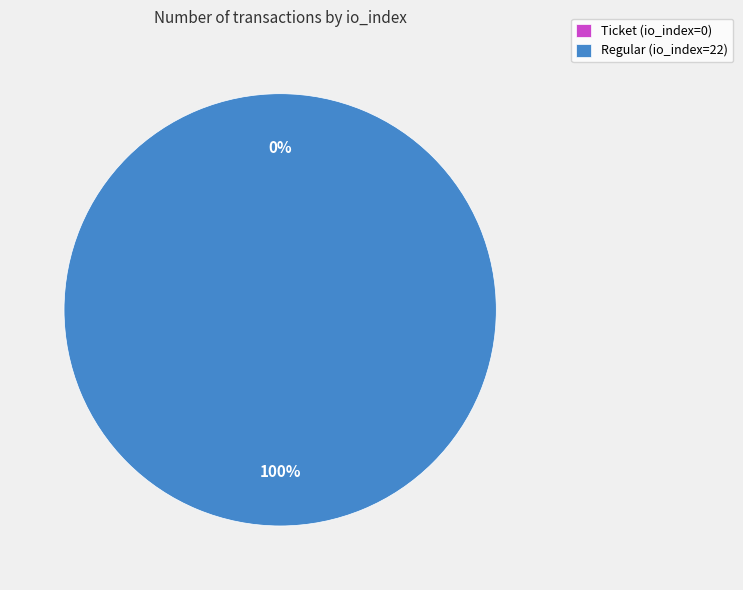

True or false: Ticket (io_index=0) accounts for 0% of the total.

True